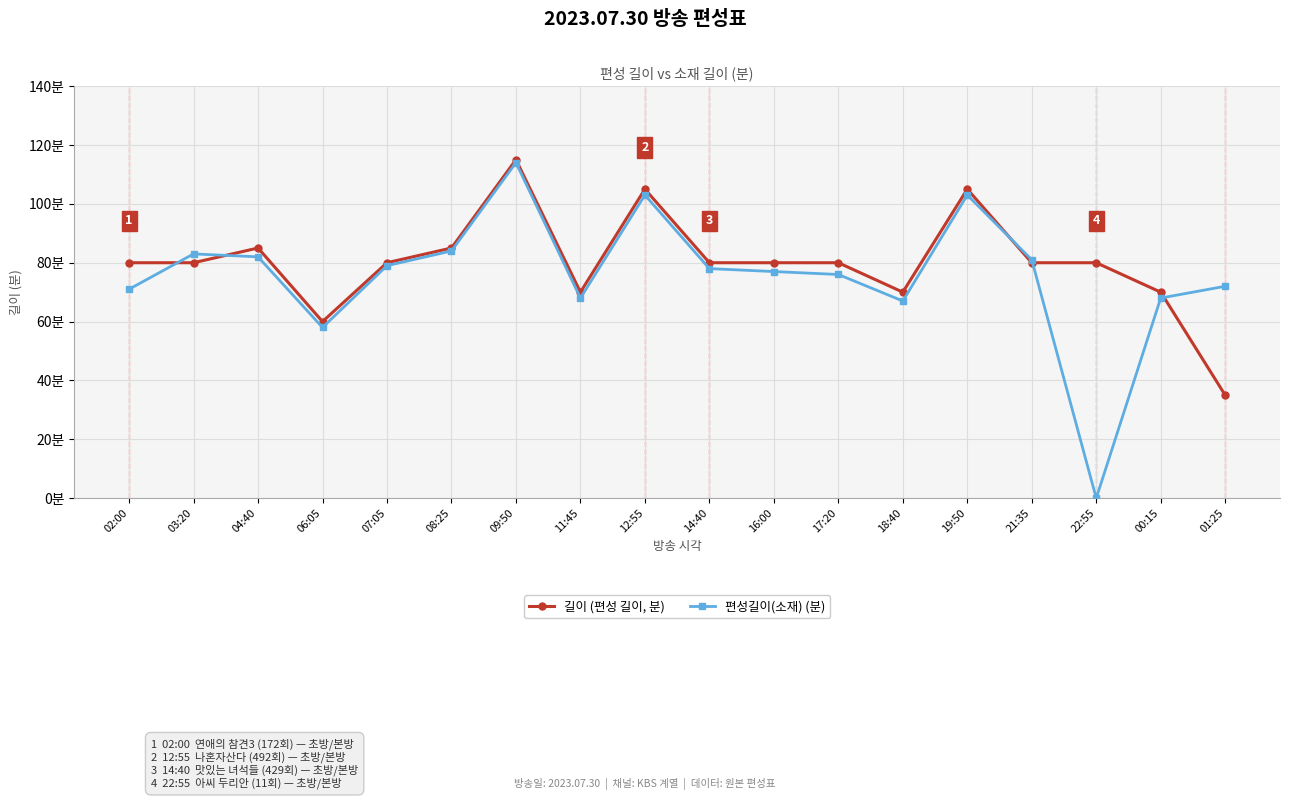

At which label does 길이 (편성 길이, 분) first exceed 80?

04:40